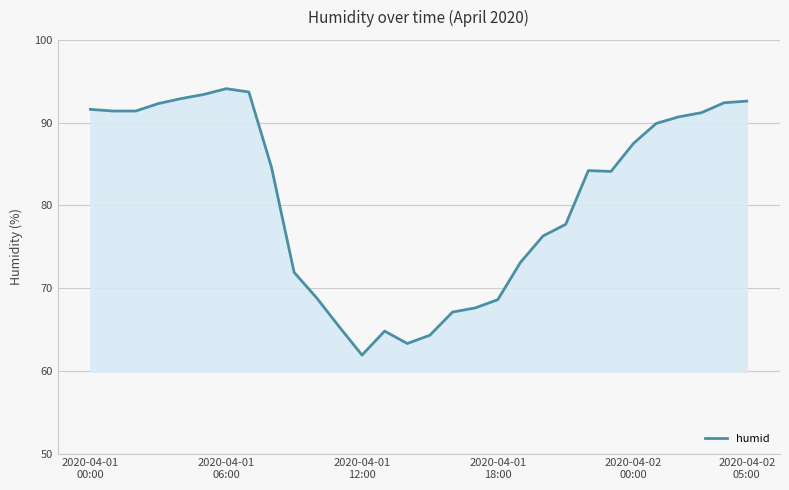

What is the maximum value shown in the chart?

94.1